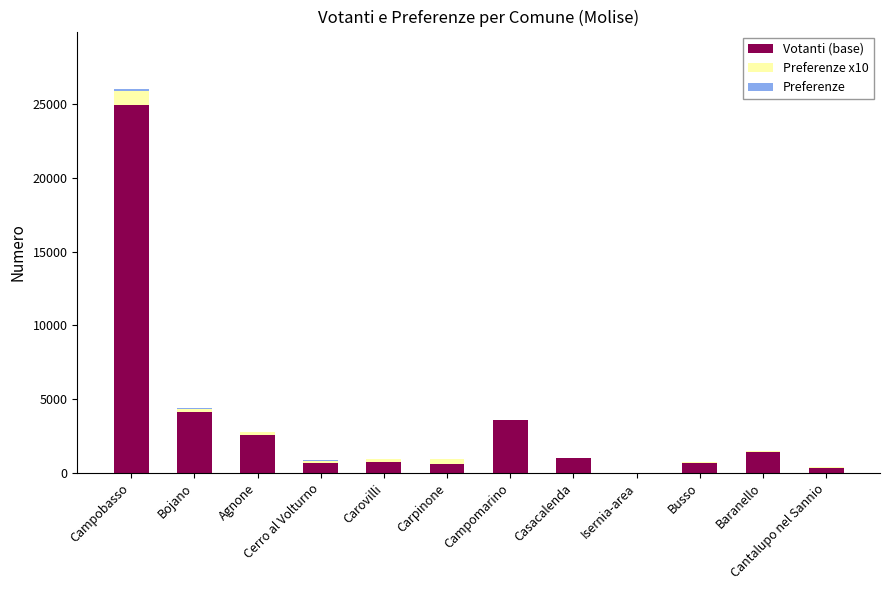

The value of Votanti (base) at Isernia-area is -9181. True or false?

False